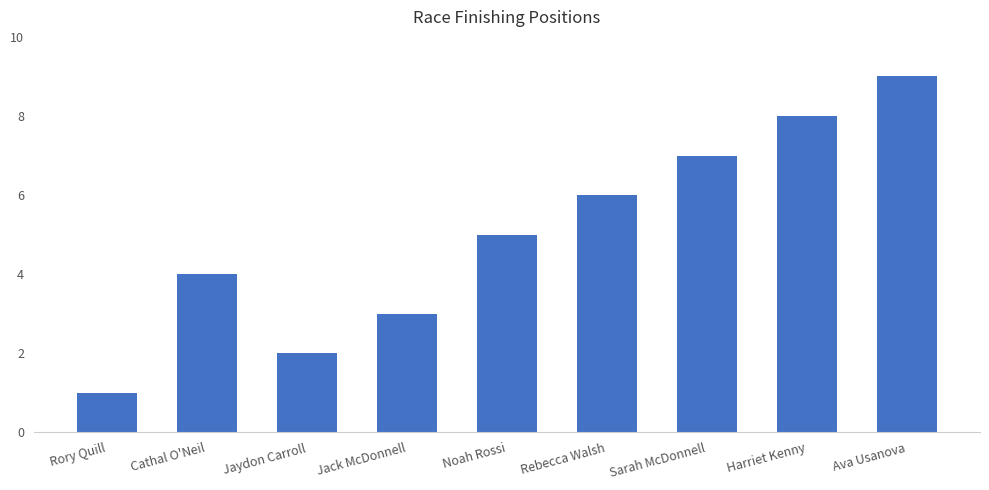

Which category has the highest value across all series?

Ava Usanova